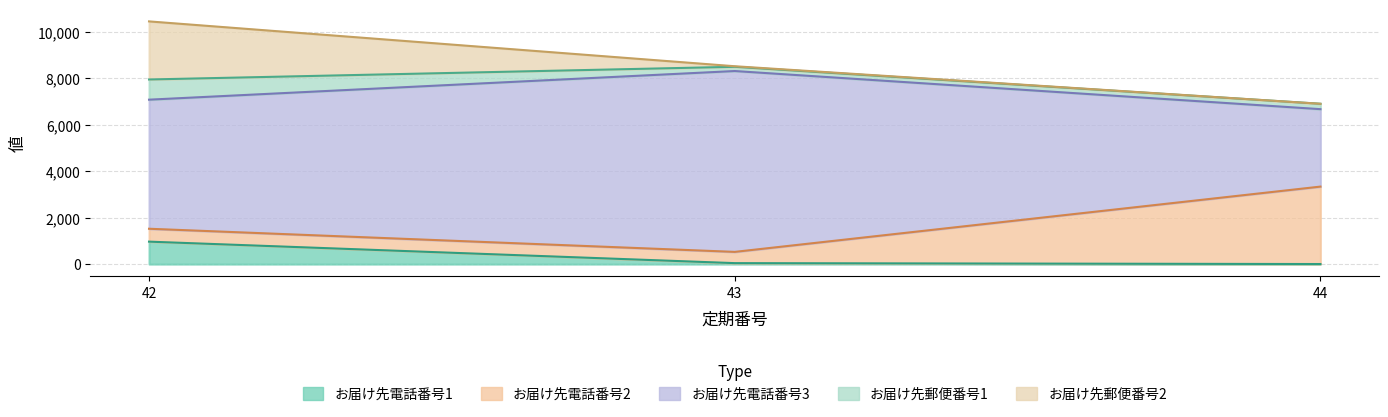

Rank the series at 43 from highest to lowest value.

お届け先電話番号3, お届け先電話番号2, お届け先郵便番号1, お届け先電話番号1, お届け先郵便番号2